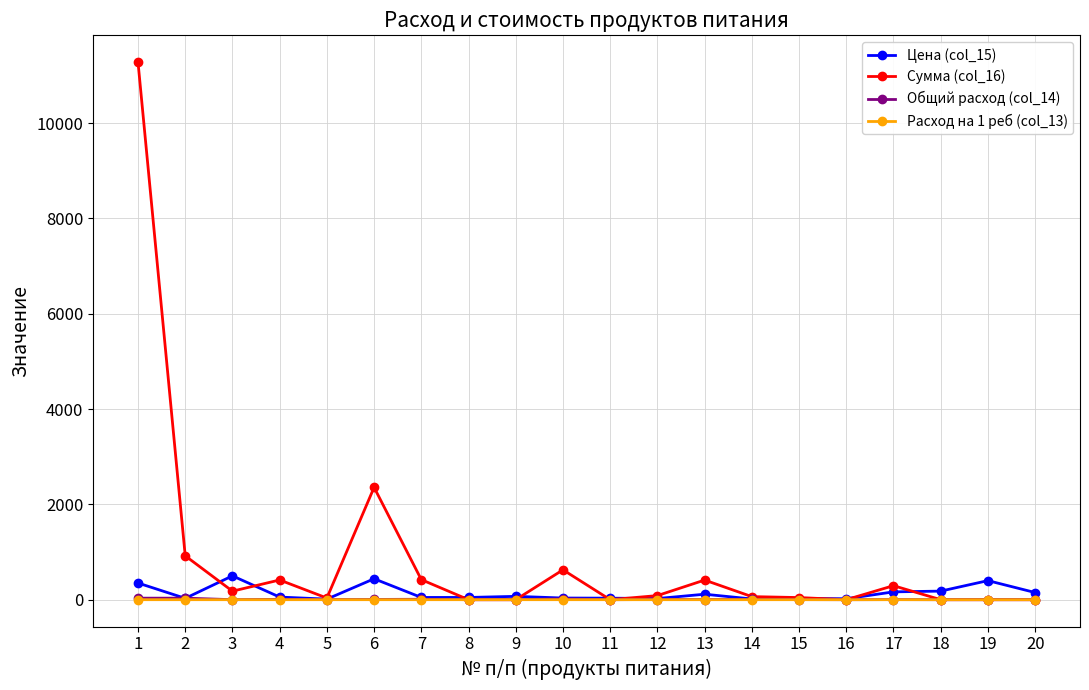

What is the approximate value of Цена (col_15) at 6?

438.9